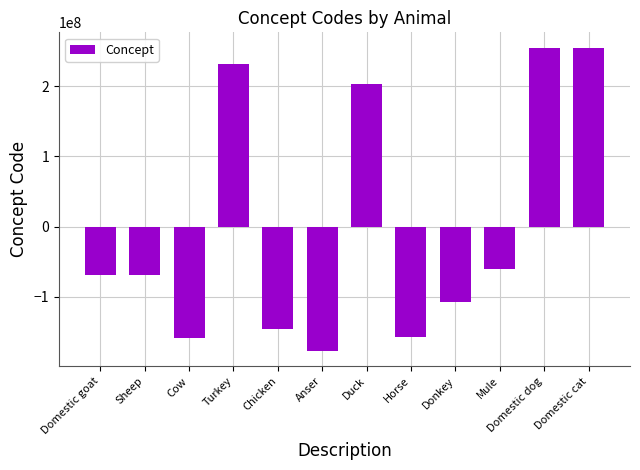

What is the label of the 7th bar from the left?

Duck